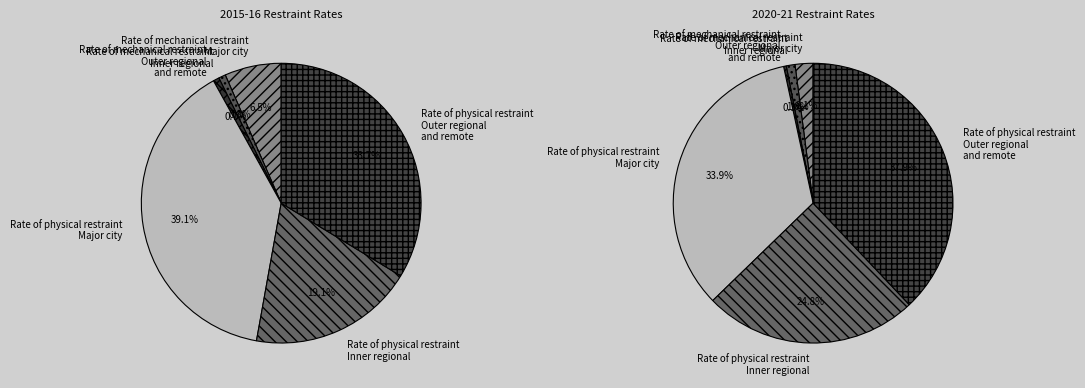

To the nearest percent, what percentage of the pie is Rate of physical restraint
Outer regional
and remote?

34%